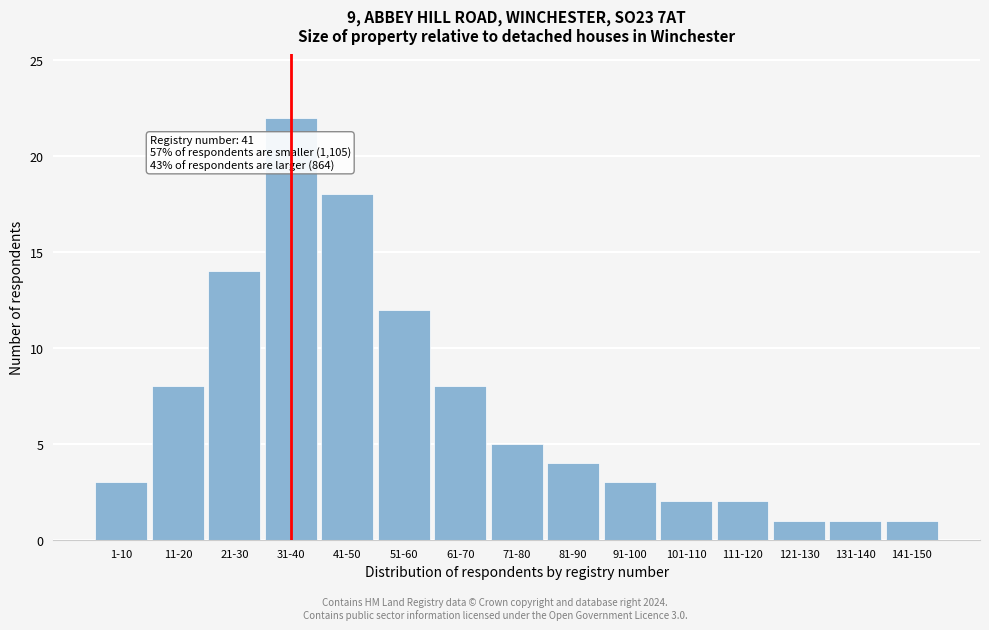

Reading left to right, list all the values displayed in this chart.

3	8	14	22	18	12	8	5	4	3	2	2	1	1	1